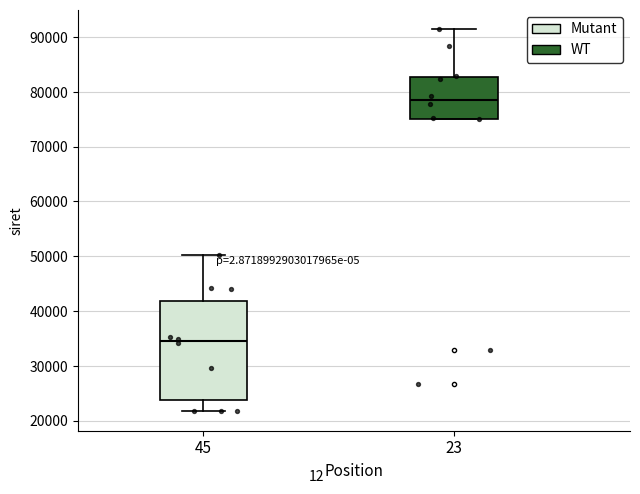

Comparing the boxes themselves (not the whiskers), which one is the tallest?

45